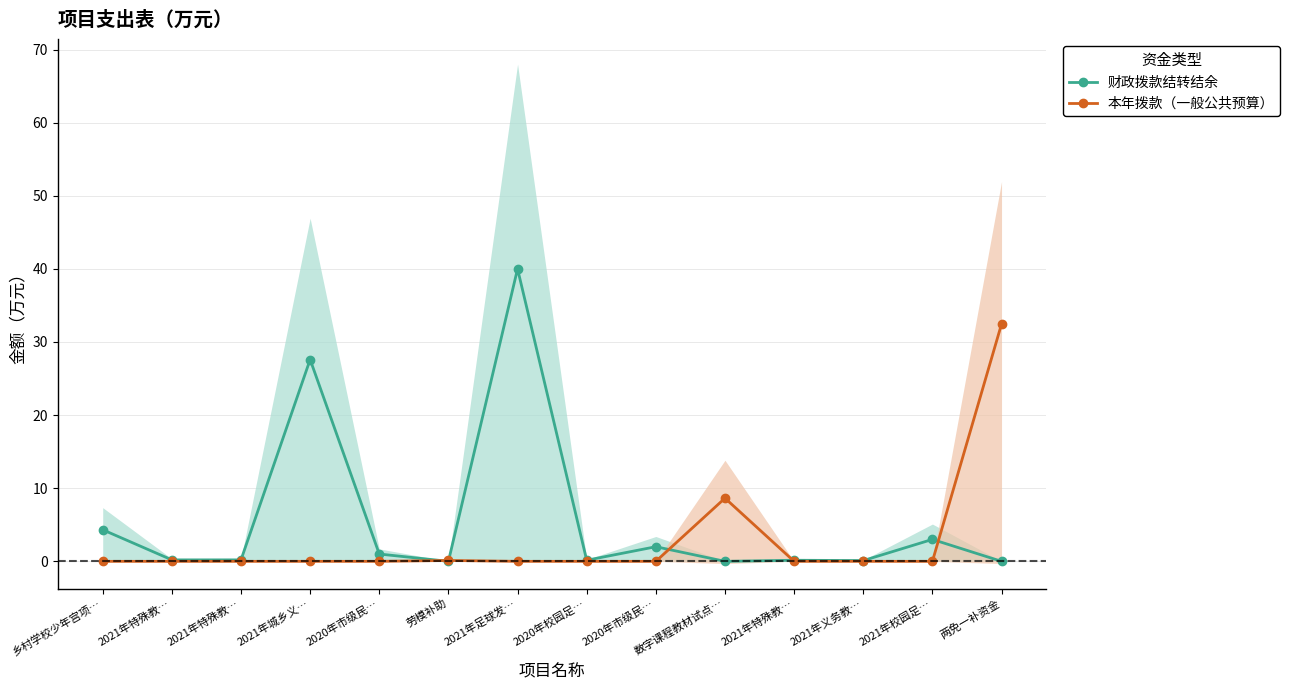

Which series ends up on top after the final intersection of 本年拨款（一般公共预算） and 财政拨款结转结余?

本年拨款（一般公共预算）